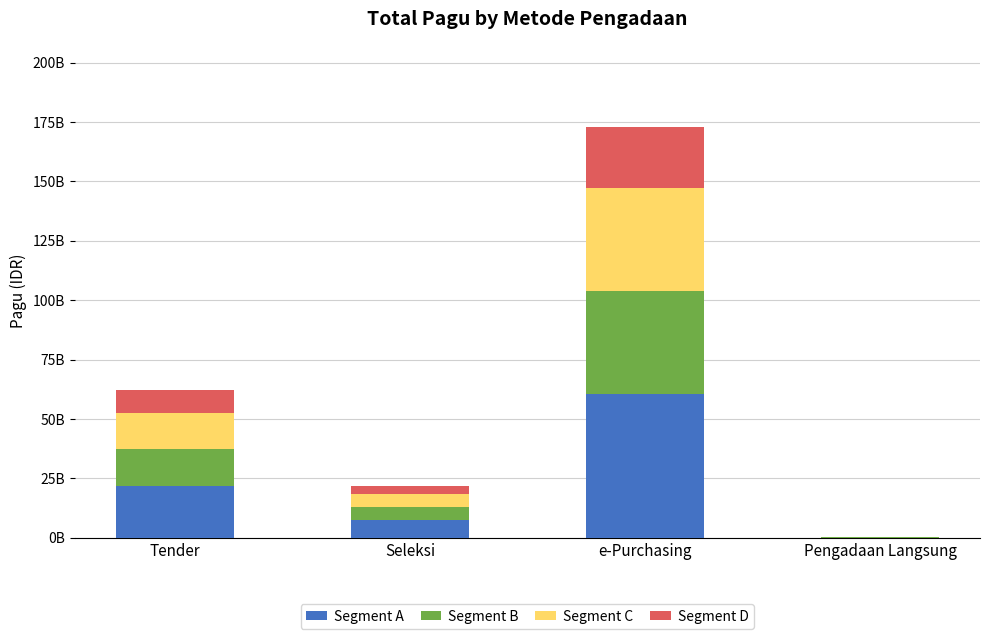

What are all the series names shown in the legend?

Segment A, Segment B, Segment C, Segment D